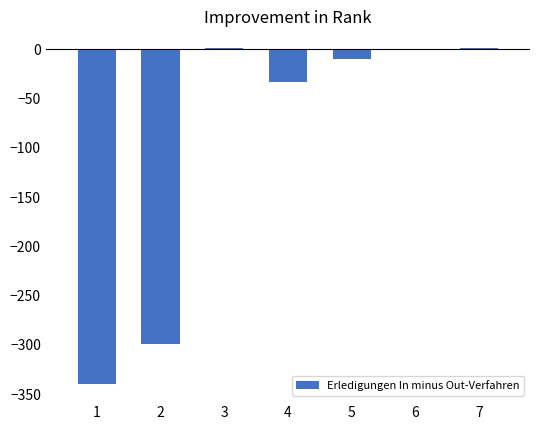

What is the change in value from 1 to 4?

+307